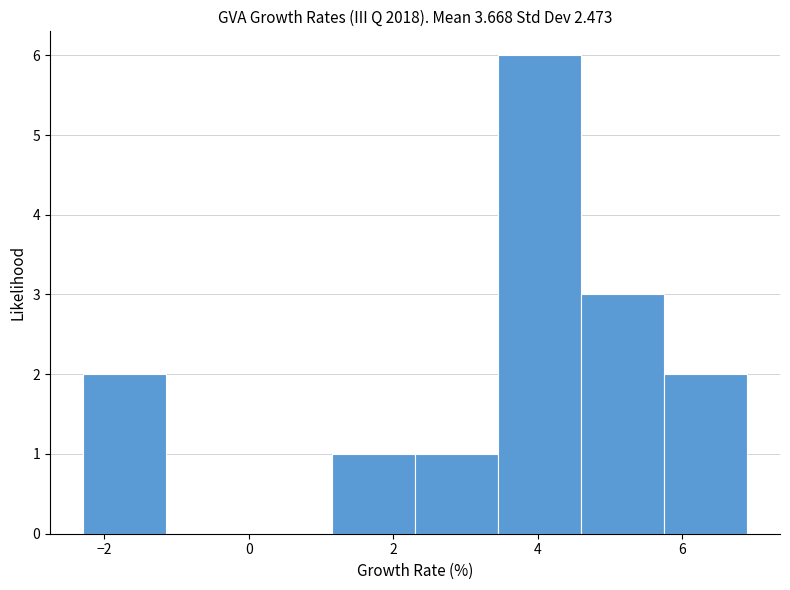

Reading left to right, transcribe this chart: for each bar, give the range it covers on the x-axis and its height. Neither the bar edges nor the heights are printed on the chart, so give them approximately, as read against the axes.

-2.2 to -1.2: 2
-1.2 to 0.0: 0
0.0 to 1.2: 0
1.2 to 2.4: 1
2.4 to 3.4: 1
3.4 to 4.6: 6
4.6 to 5.8: 3
5.8 to 6.8: 2